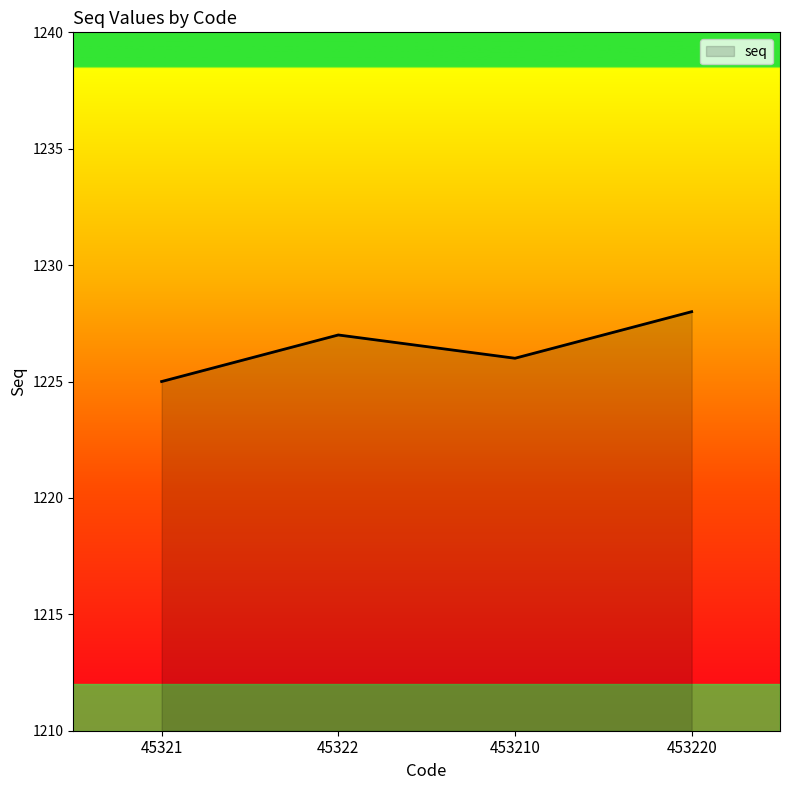

Where is the first local maximum?

45322